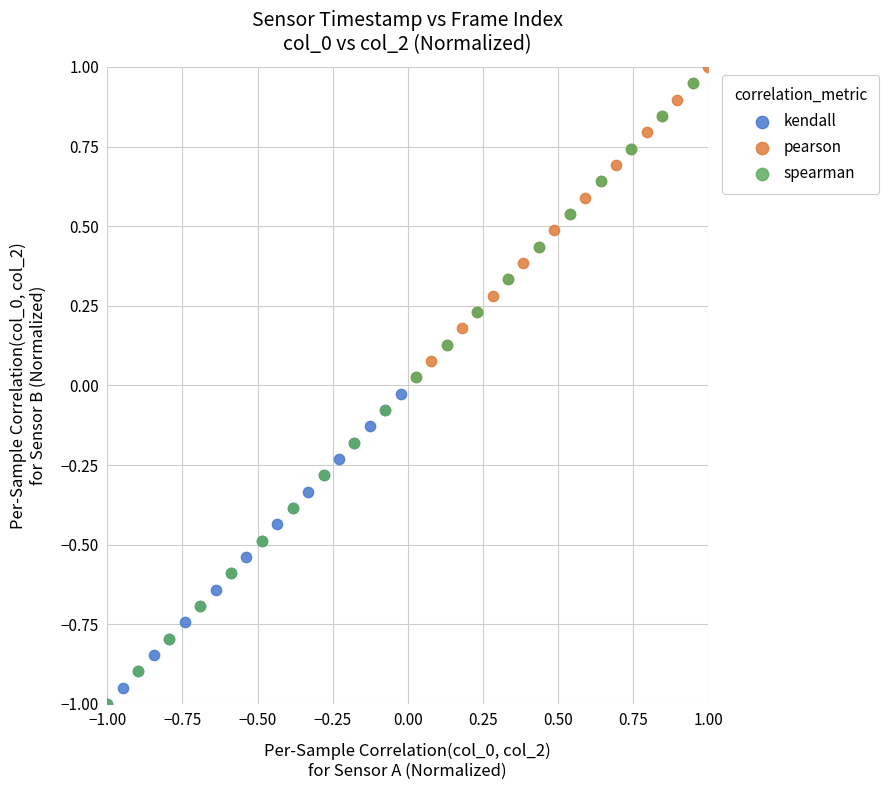

Which series has the largest Y range (max minus min)?

spearman